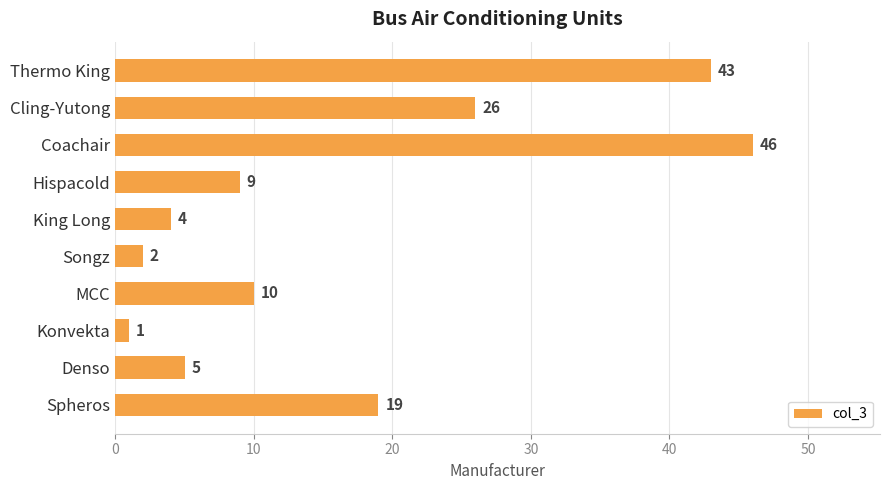

List the labels in order of value, largest first.

Coachair, Thermo King, Cling-Yutong, Spheros, MCC, Hispacold, Denso, King Long, Songz, Konvekta